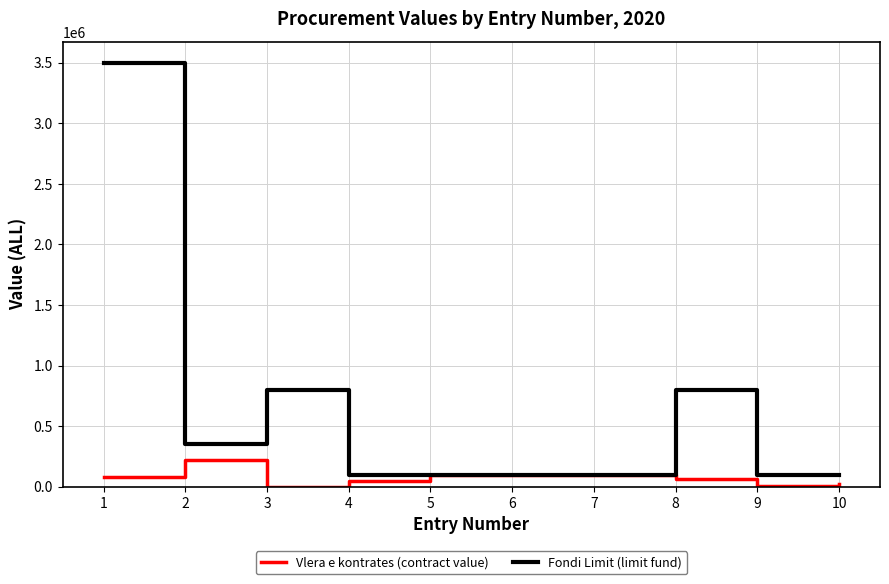

What is the maximum value for Vlera e kontrates (contract value)?

219000.0